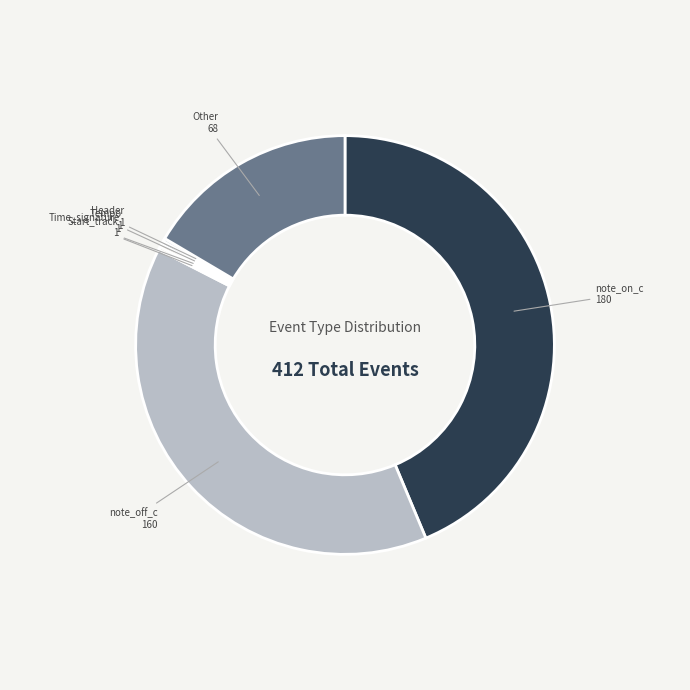

What is the largest slice in the pie chart?

note_on_c